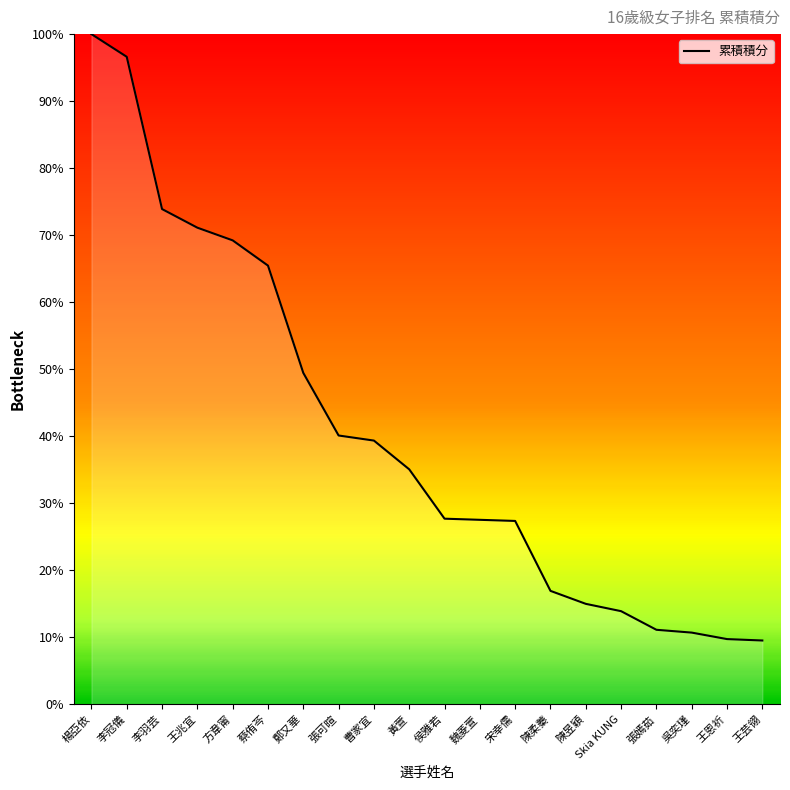

What is the maximum value shown in the chart?

100.0